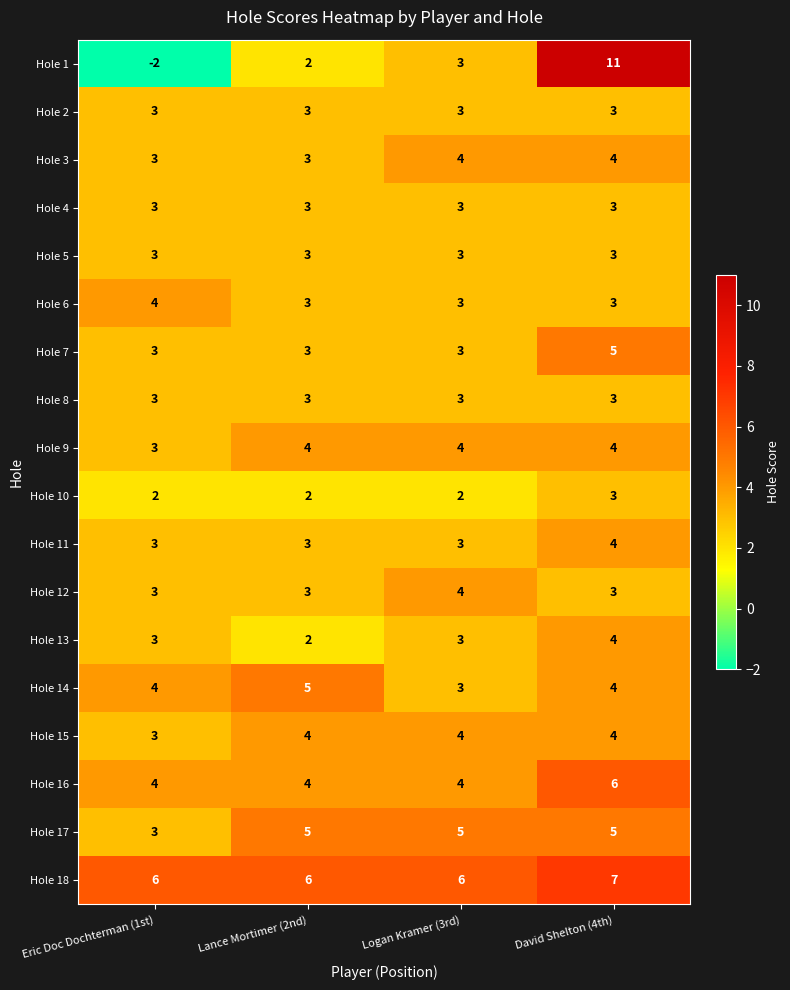

Which series has the largest range (max minus min)?

Hole 1